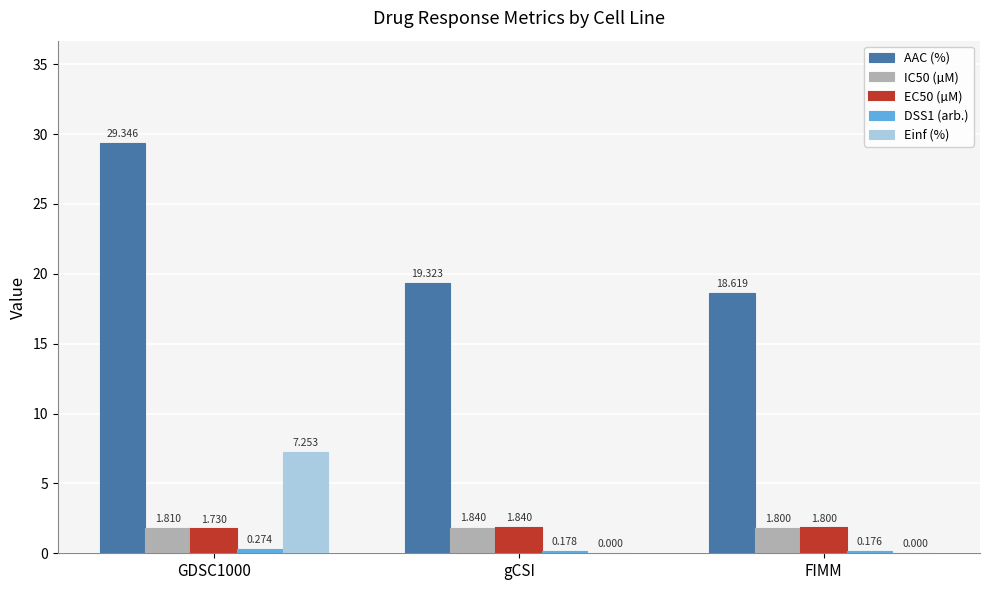

Which series changed the most between GDSC1000 and FIMM?

AAC (%)